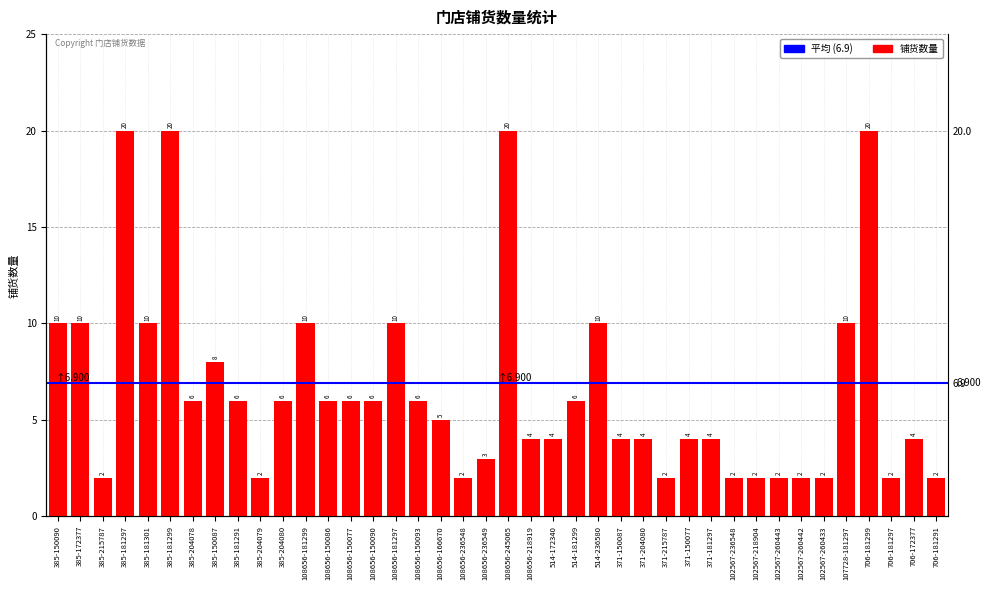

The value at 371-181297 is 1. True or false?

False